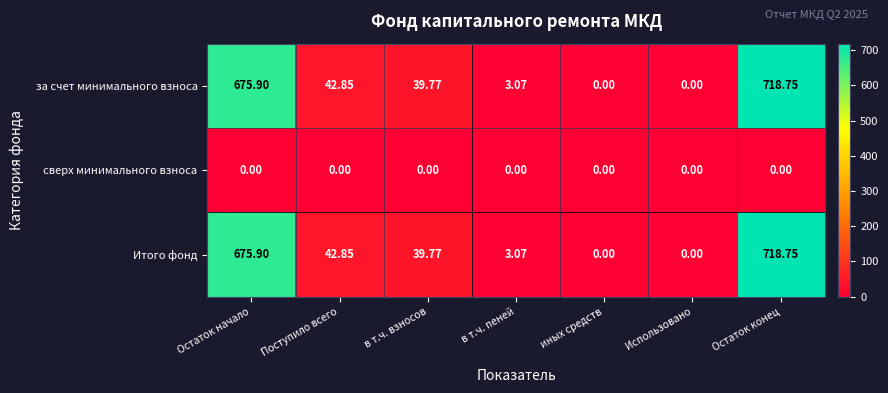

Is the value of Итого фонд at Остаток конец greater than the value of сверх минимального взноса at в т.ч. взносов?

Yes